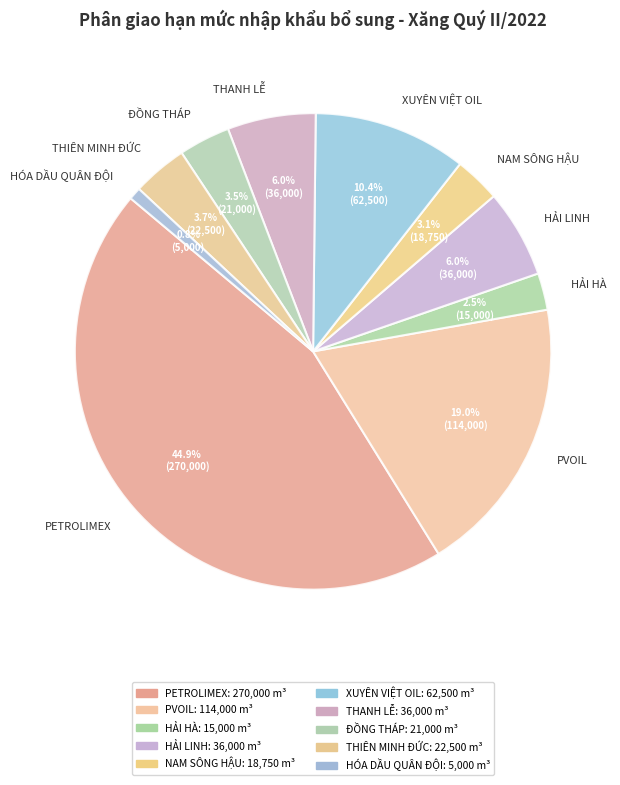

What is the smallest slice in the pie chart?

HÓA DẦU QUÂN ĐỘI